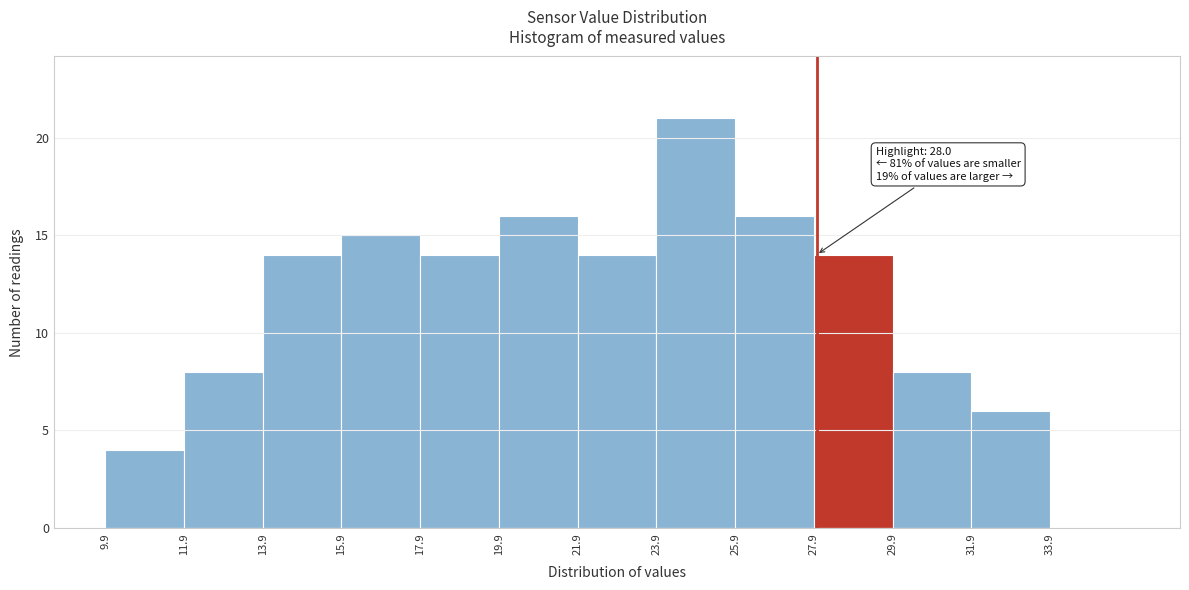

Which range on the x-axis has the tallest bar?

24 to 26